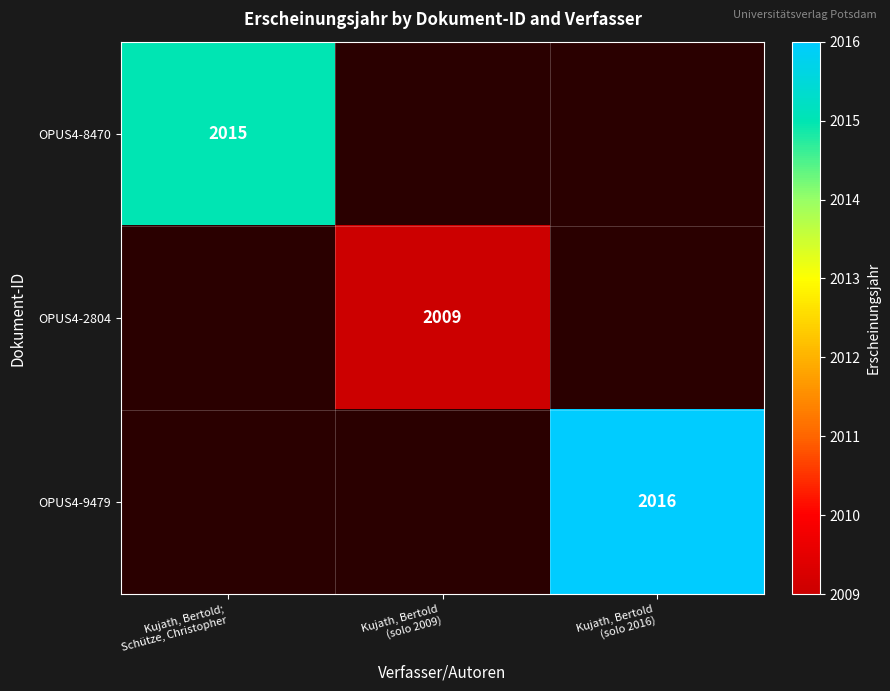

How many distinct data groups are displayed?

3